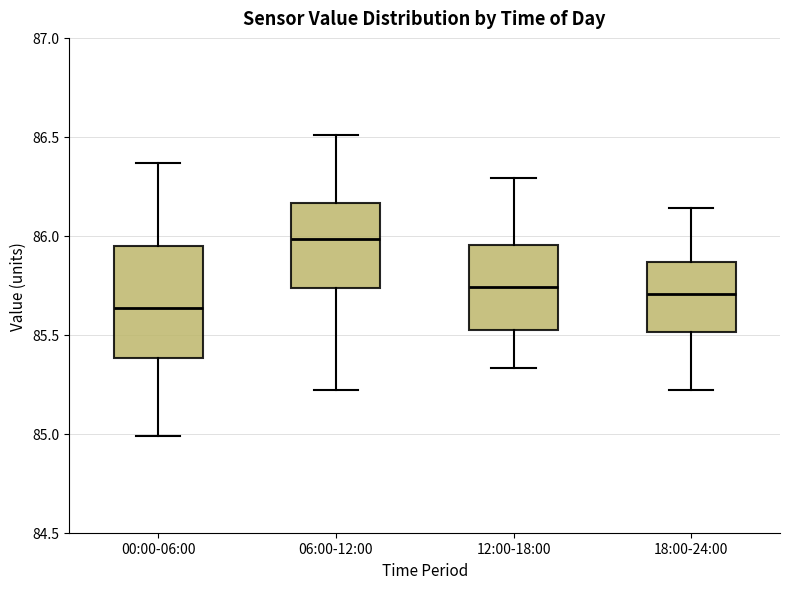

Reading left to right, read every box against the y-axis: the position of its median line, the range the box covers, and the ends of its whiskers. The values are not printed on the chart, so give them approximately, as read against the axis.

00:00-06:00: median 85.65, box 85.40 to 85.95, whiskers 85.00 to 86.35
06:00-12:00: median 86.00, box 85.75 to 86.15, whiskers 85.20 to 86.50
12:00-18:00: median 85.75, box 85.55 to 85.95, whiskers 85.35 to 86.30
18:00-24:00: median 85.70, box 85.50 to 85.85, whiskers 85.20 to 86.15